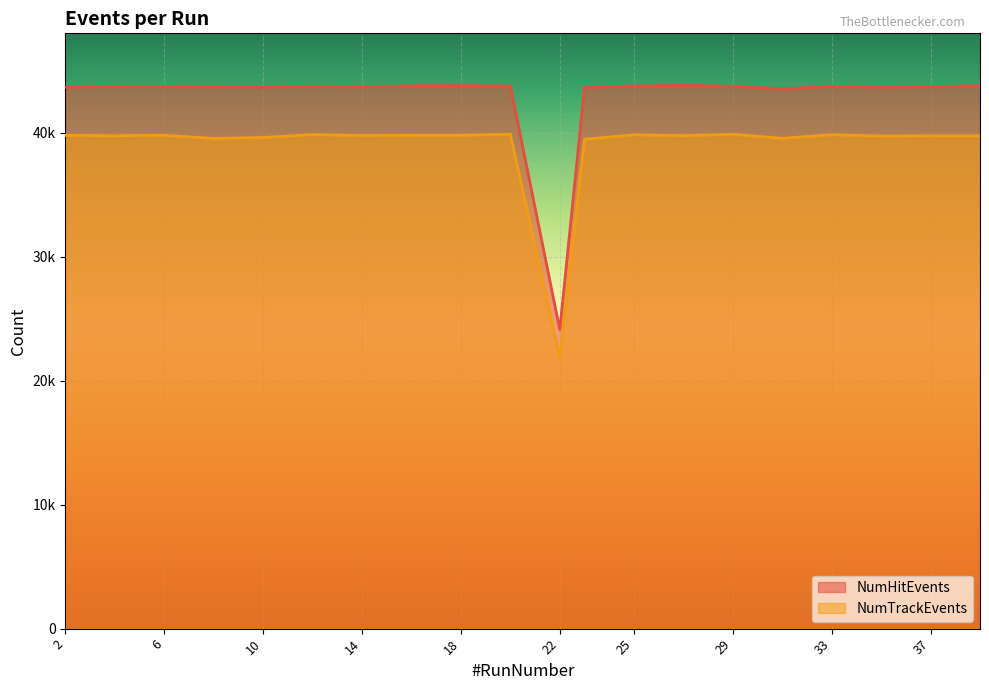

What is the difference between the maximum and minimum values in the NumTrackEvents series?

18047